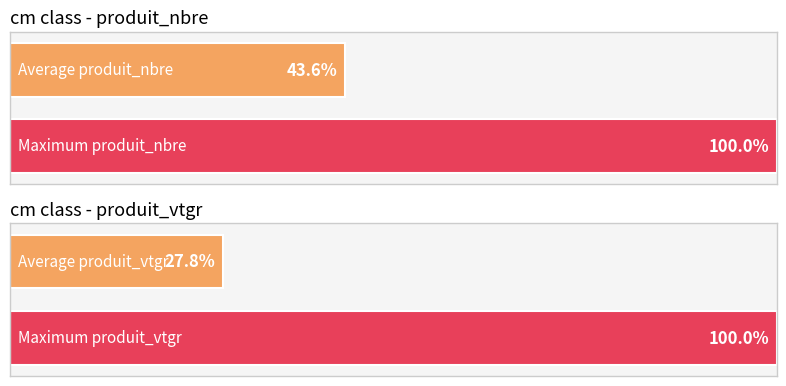

At how many categories does at least one series exceed 90?

2